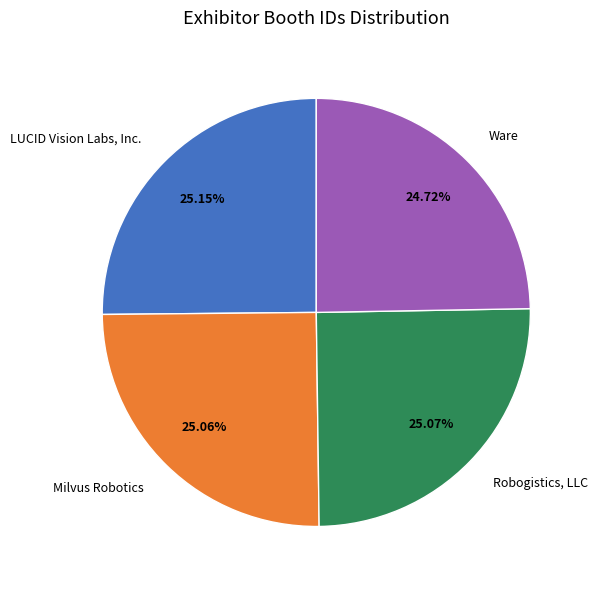

Is there a majority slice in this chart?

No